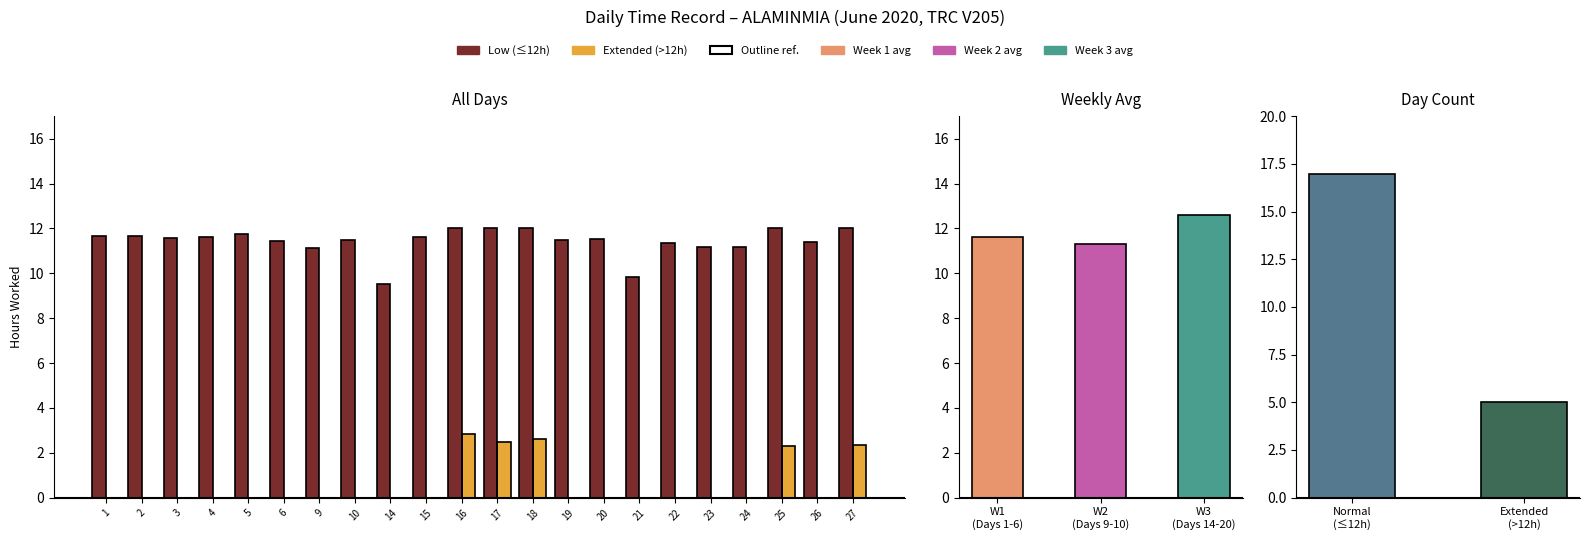

The Low (≤12h) series shows 19.4 at 1. True or false?

False